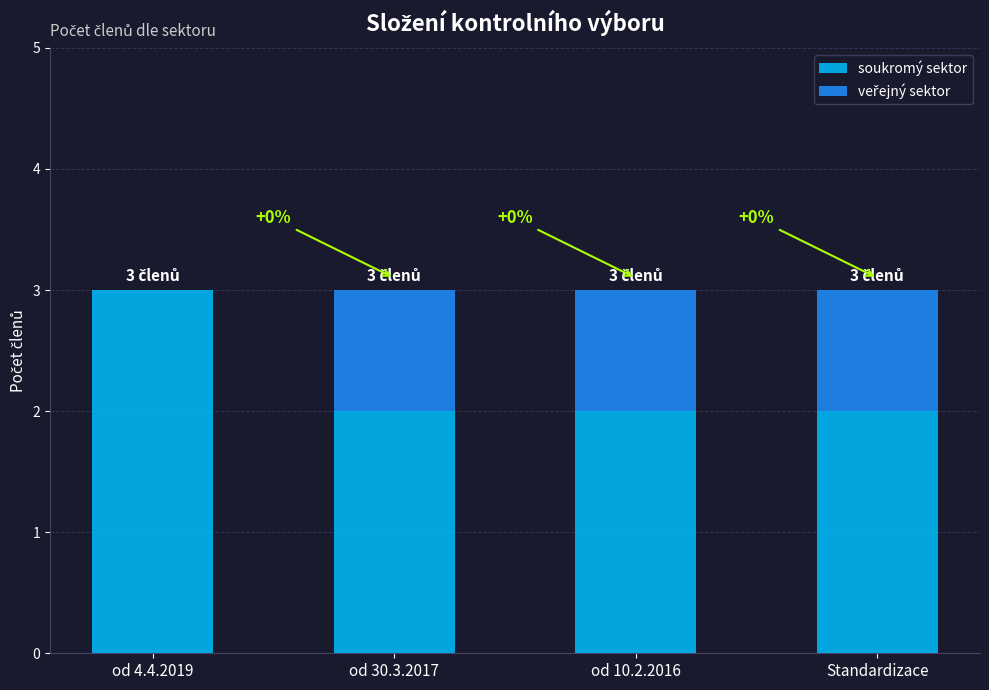

What is the difference between the soukromý sektor values at od 10.2.2016 and od 4.4.2019?

1